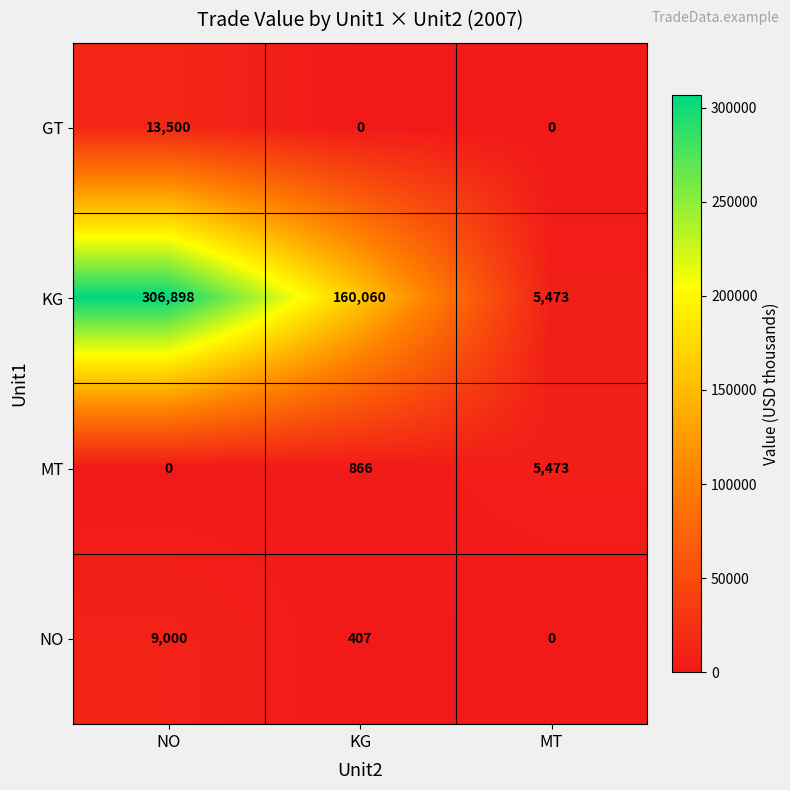

Which series has the widest spread of values?

KG